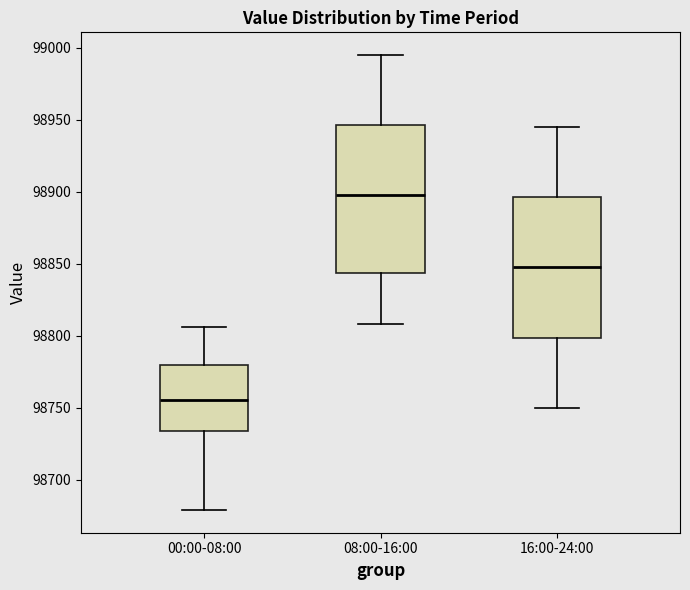

Reading left to right, read every box against the y-axis: the position of its median line, the range the box covers, and the ends of its whiskers. The values are not printed on the chart, so give them approximately, as read against the axis.

00:00-08:00: median 98755, box 98735 to 98780, whiskers 98680 to 98805
08:00-16:00: median 98900, box 98845 to 98945, whiskers 98810 to 98995
16:00-24:00: median 98850, box 98800 to 98895, whiskers 98750 to 98945